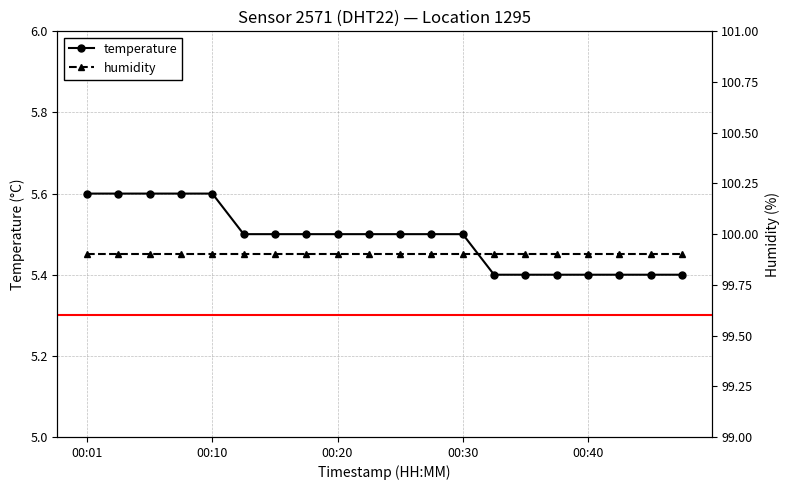

Which category has the highest value across all series?

00:01